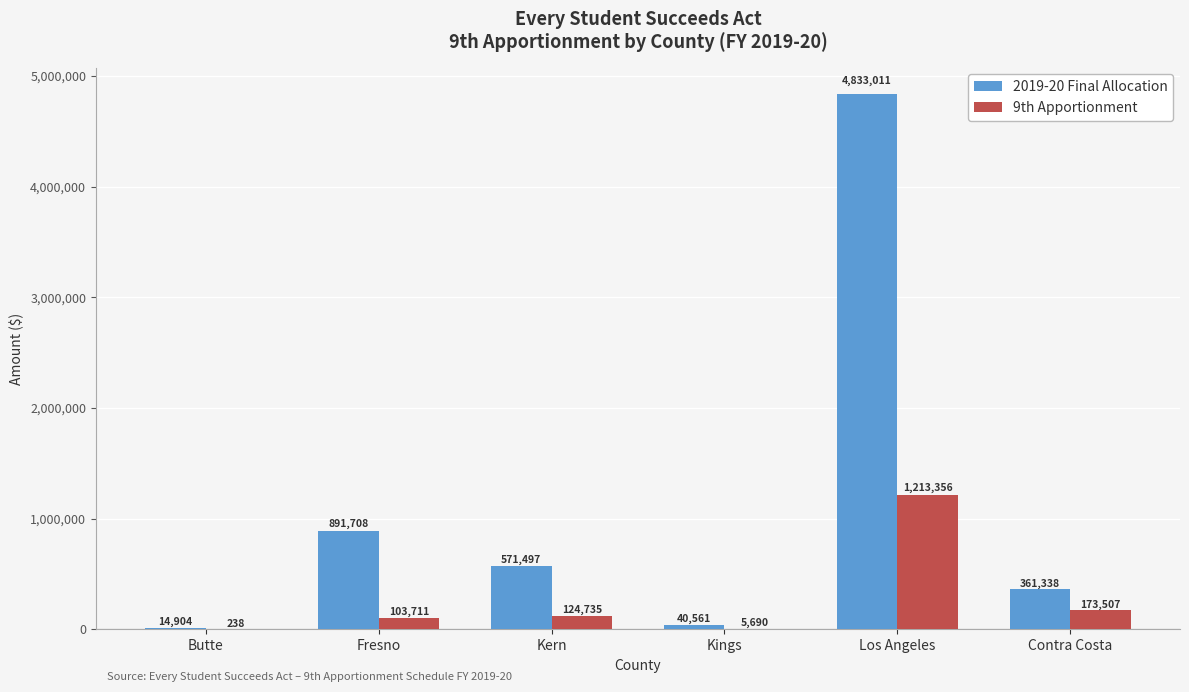

Where is 2019-20 Final Allocation nearest to the value 2423957?

Fresno